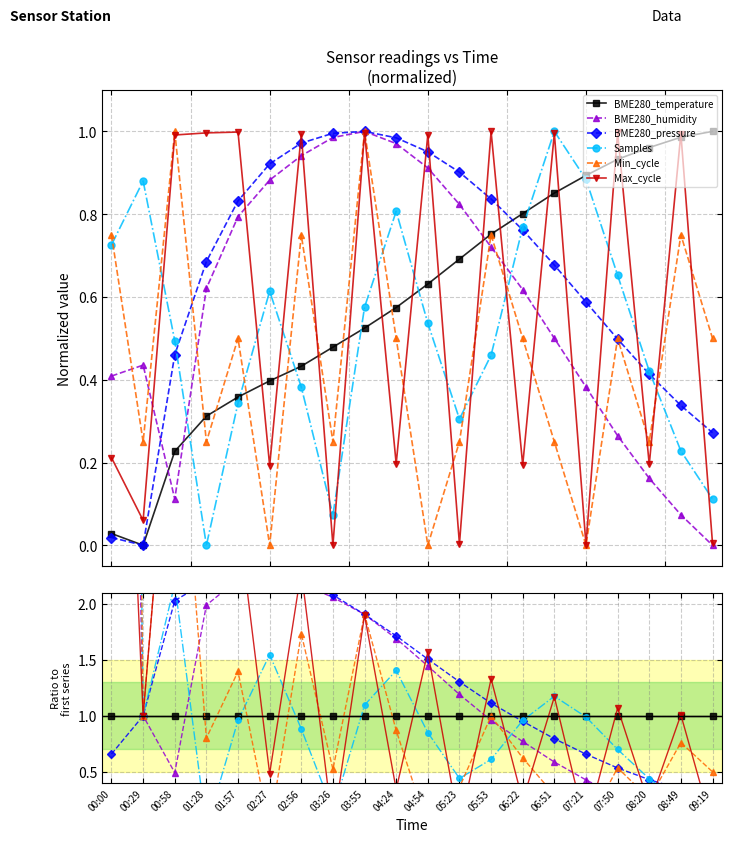

Where is the first local maximum for Min_cycle?

00:58